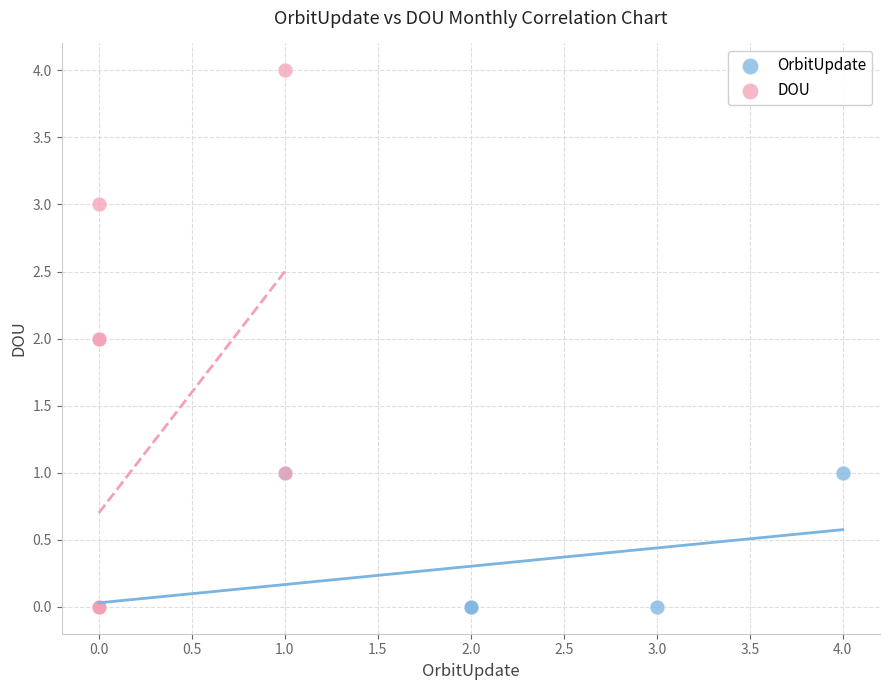

Which series has the largest Y range (max minus min)?

DOU